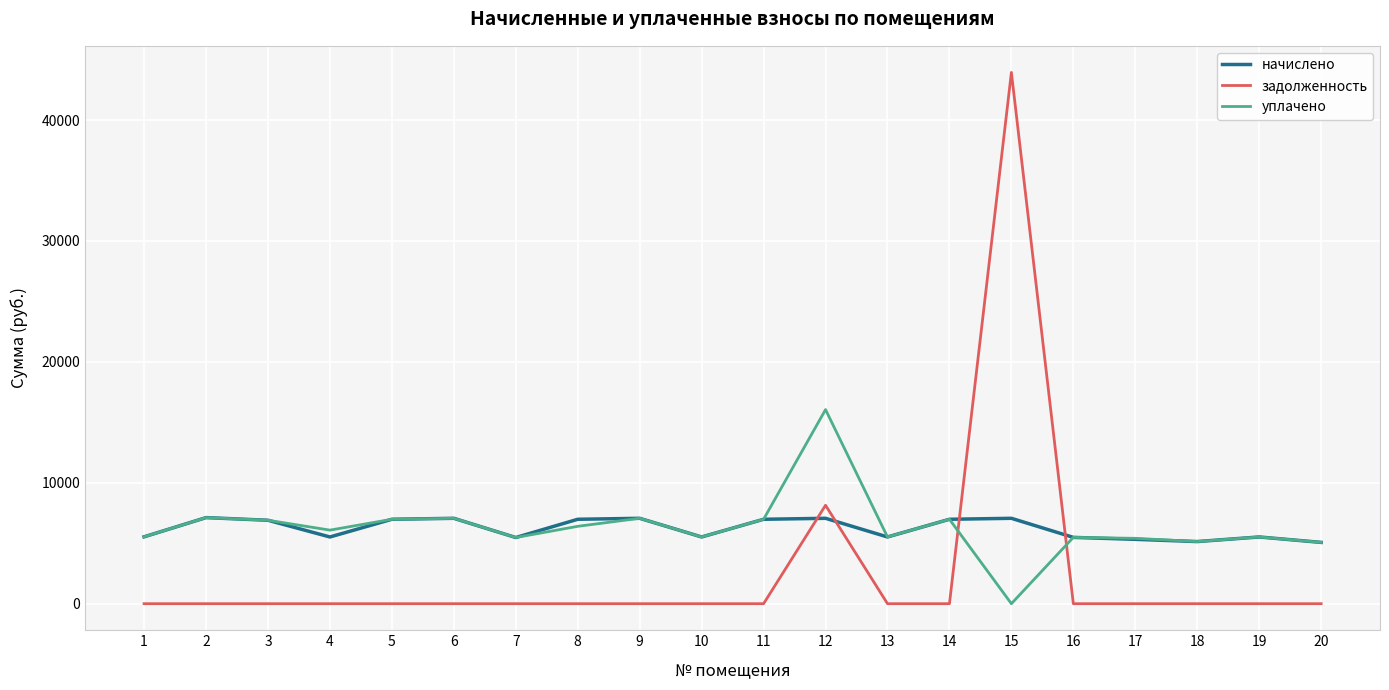

Which category has the highest value in the уплачено series?

12